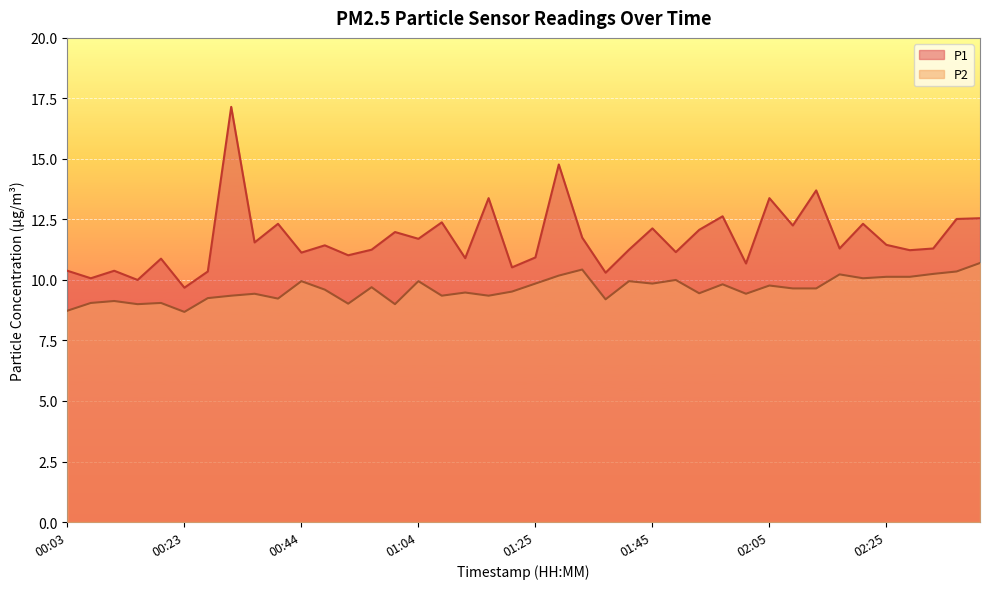

What position from the right is 01:04?

25